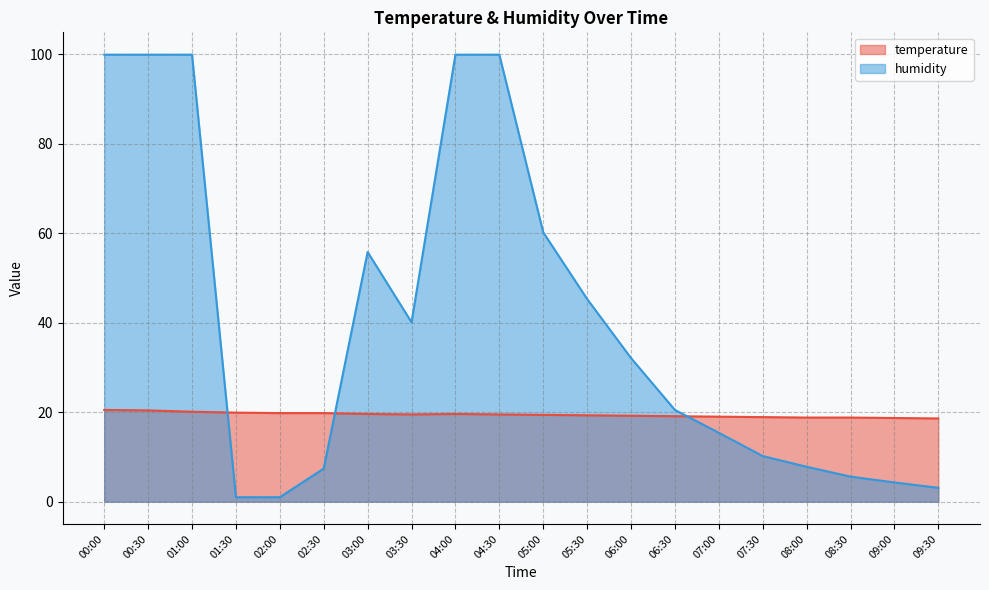

After their last crossing, which series has the higher values: humidity or temperature?

temperature